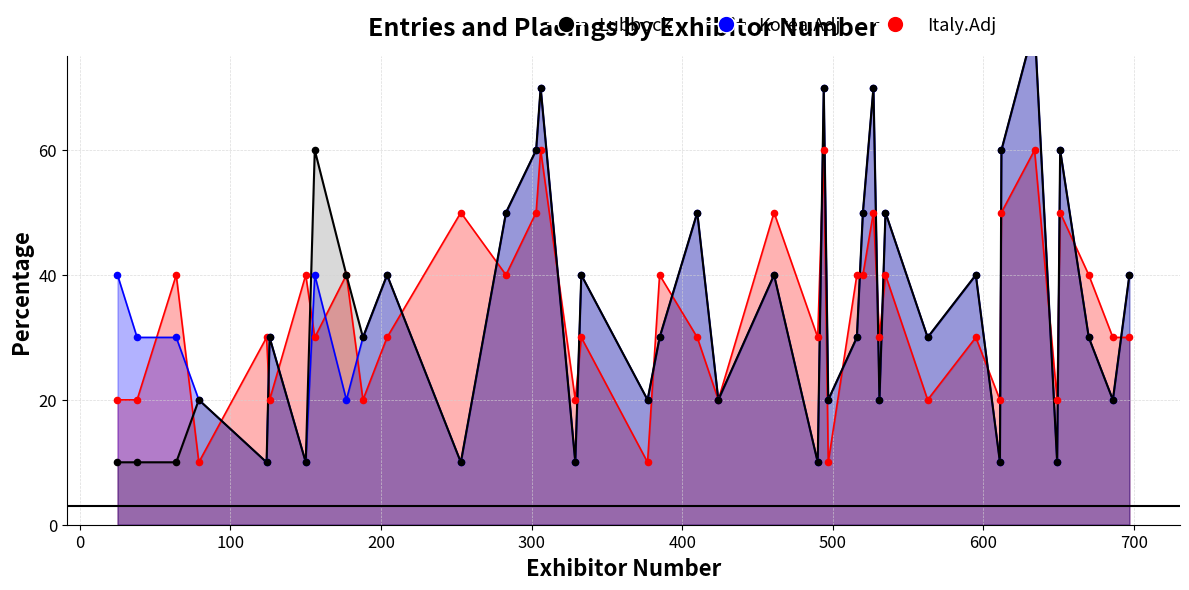

What are all the series names shown in the legend?

Lubbock, Korea.Adj, Italy.Adj